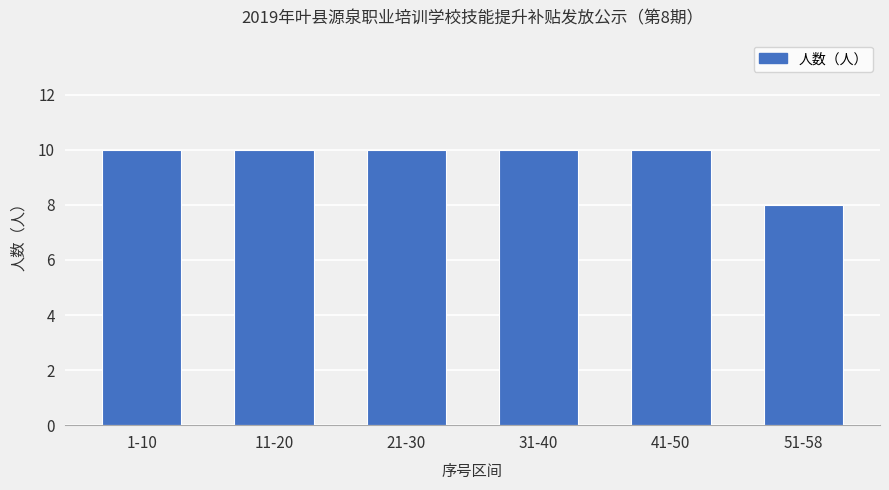

What is the minimum value shown in the chart?

8